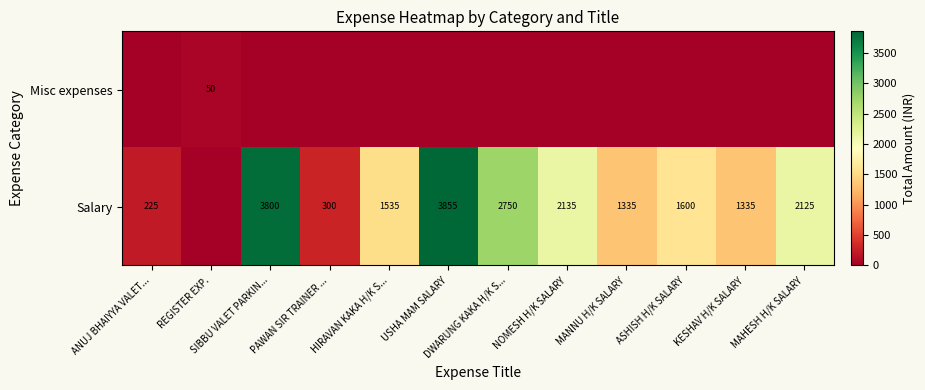

What is the difference between the Salary values at ANUJ BHAIYYA VALET... and SIBBU VALET PARKIN...?

3575